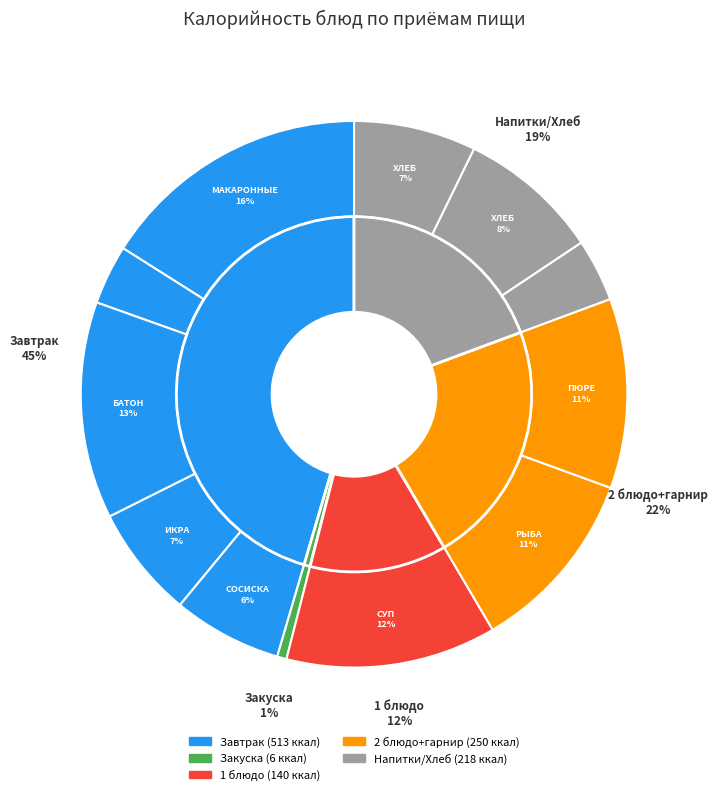

Is the sum of СОСИСКА ОТВАРНАЯ and ХЛЕБ ПШЕНИЧНЫЙ greater than half?

No